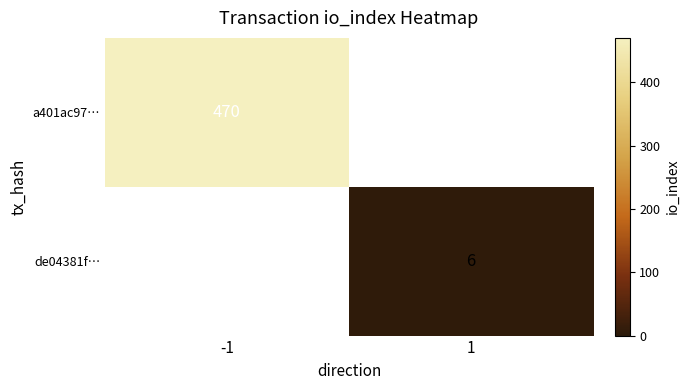

The value of a401ac97… at -1 is 231. True or false?

False